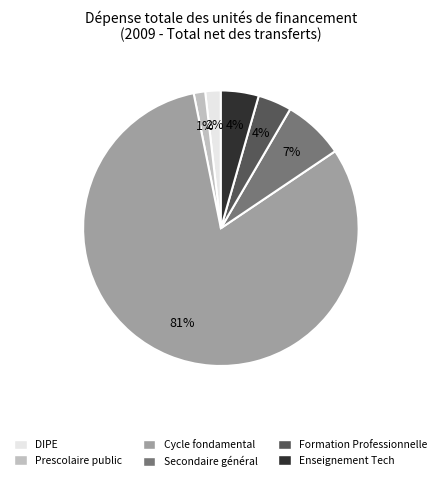

Is there any slice that represents more than half of the pie?

Yes